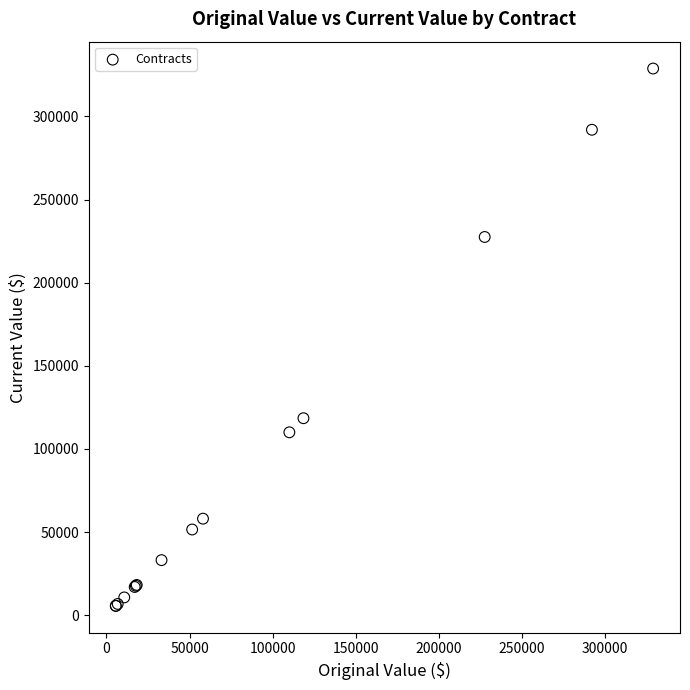

What Y value in the scatter plot is closest to 167208?

118480.0